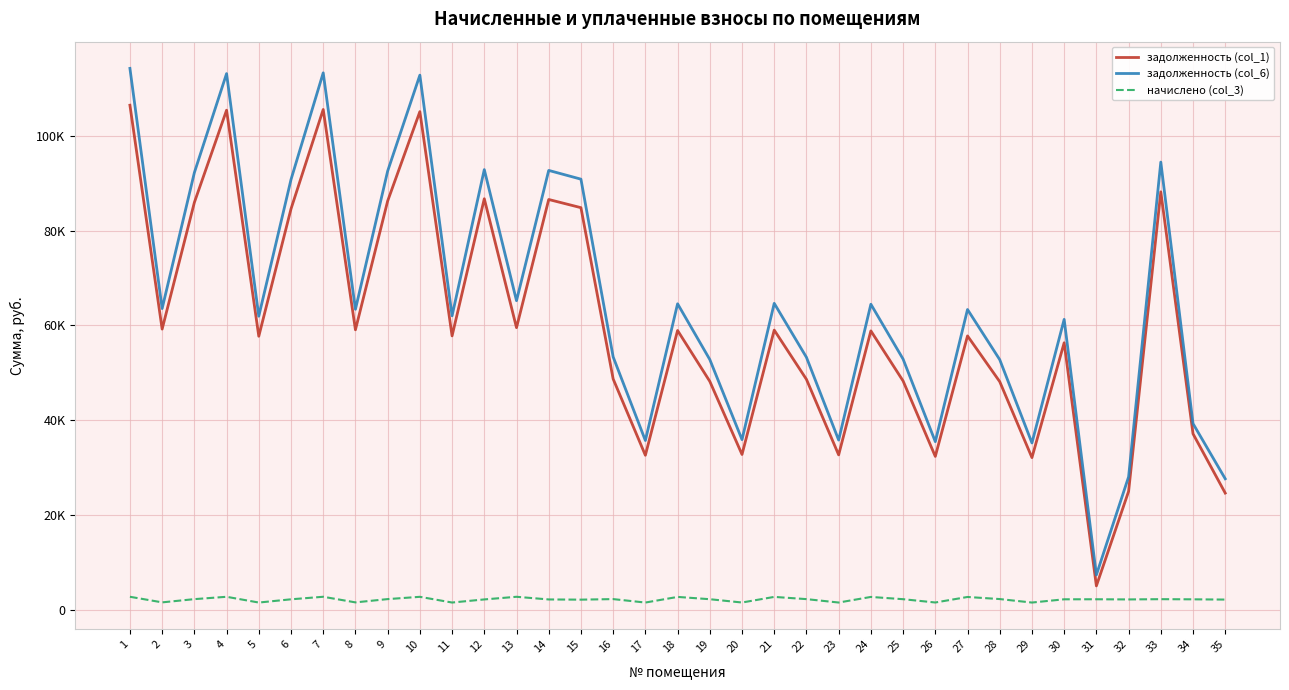

True or false: задолженность (col_1) has a value of 37132.8 at 1.

False